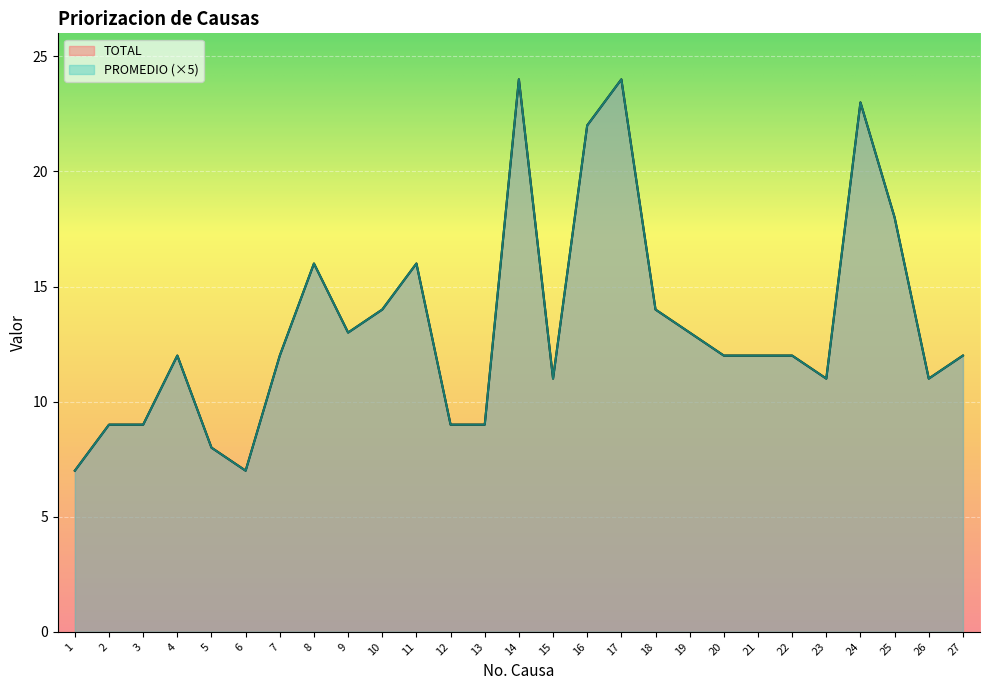

What is the value of the PROMEDIO point at the 4th from the left?

12